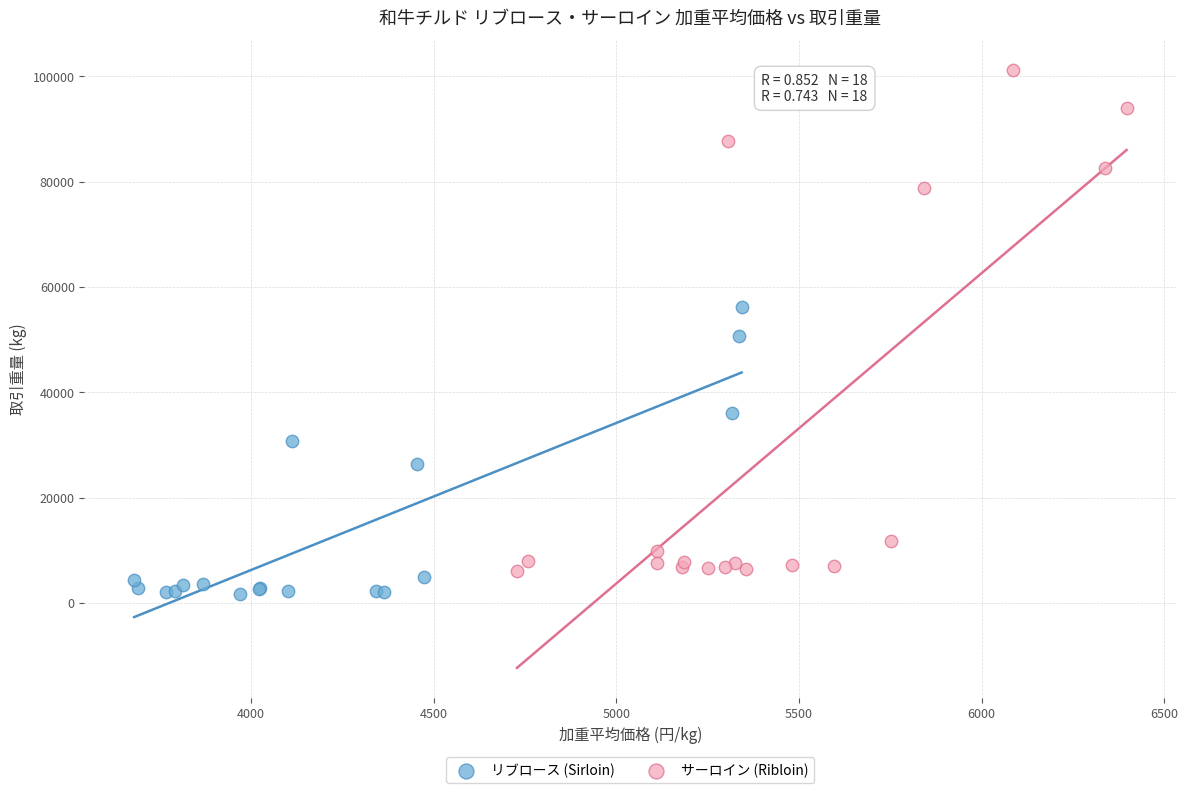

Which series contains the lowest Y value?

リブロース (Sirloin)